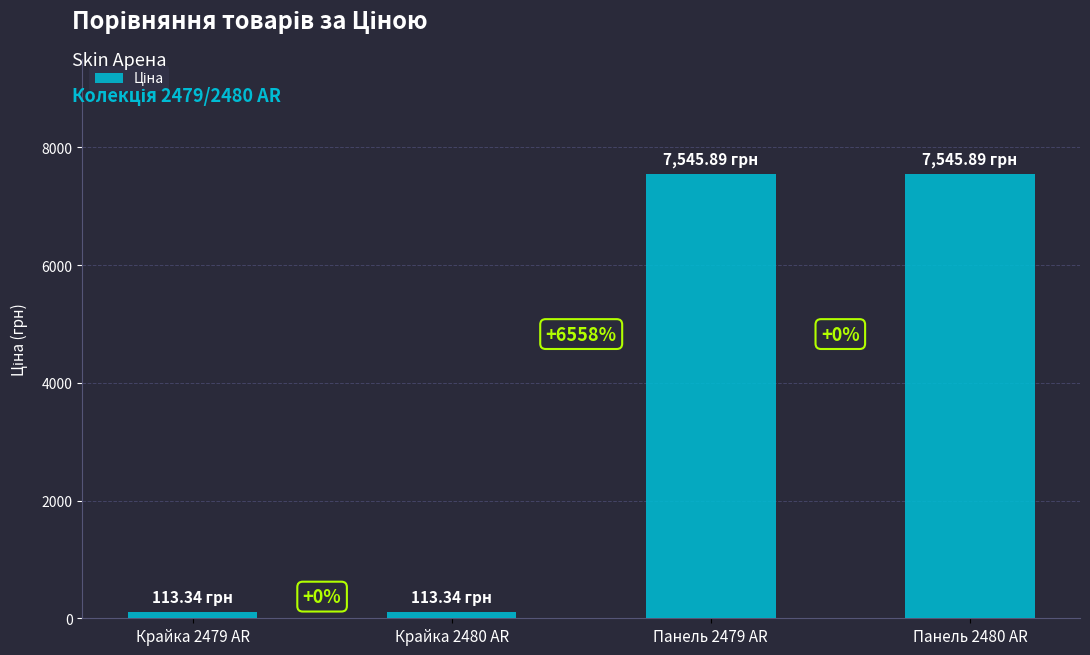

Reading left to right, what are all the values shown in this chart?

113.3	113.3	7545.9	7545.9